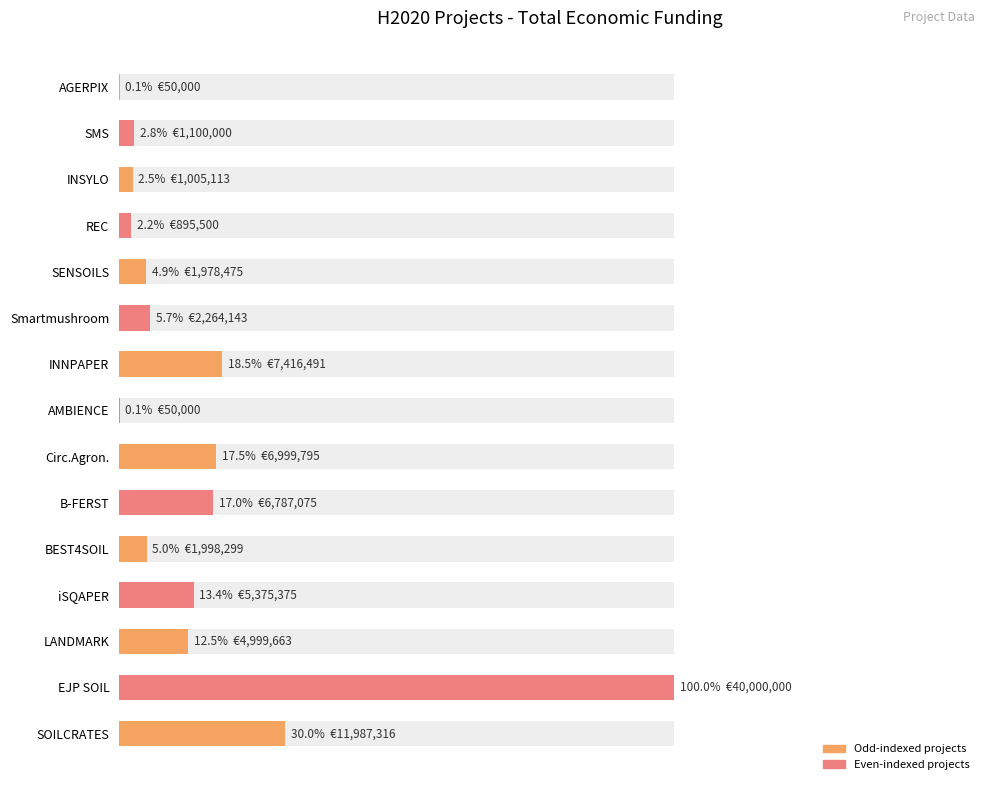

Rank the categories by value from highest to lowest.

EJP SOIL, SOILCRATES, INNPAPER, Circ.Agron., B-FERST, iSQAPER, LANDMARK, Smartmushroom, BEST4SOIL, SENSOILS, SMS, INSYLO, REC, AGERPIX, AMBIENCE